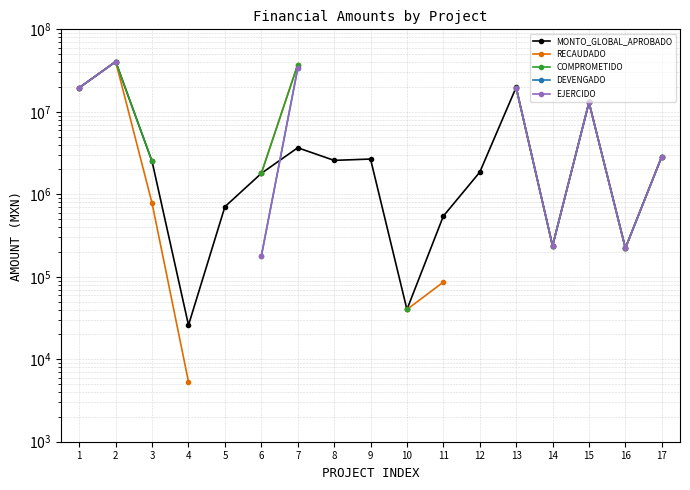

How many interior local peaks does the RECAUDADO series have?

2